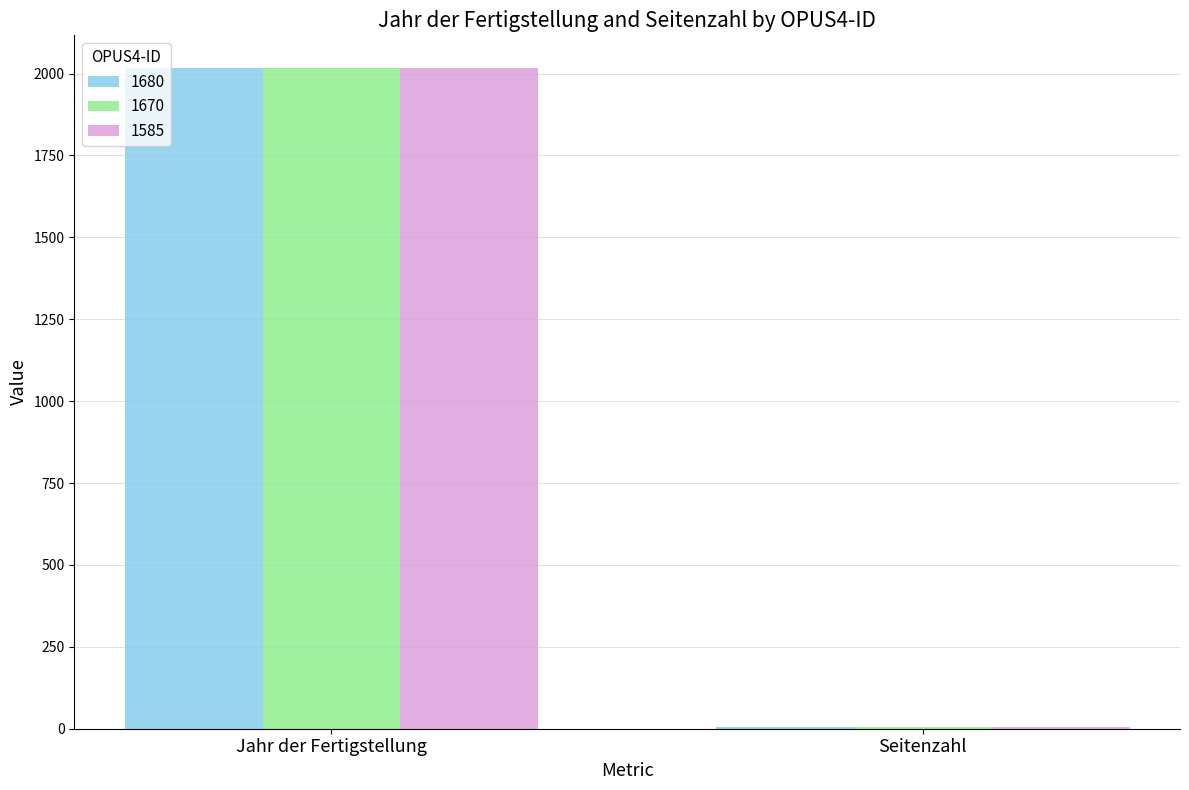

What is the sum of all 1680 values?

2022